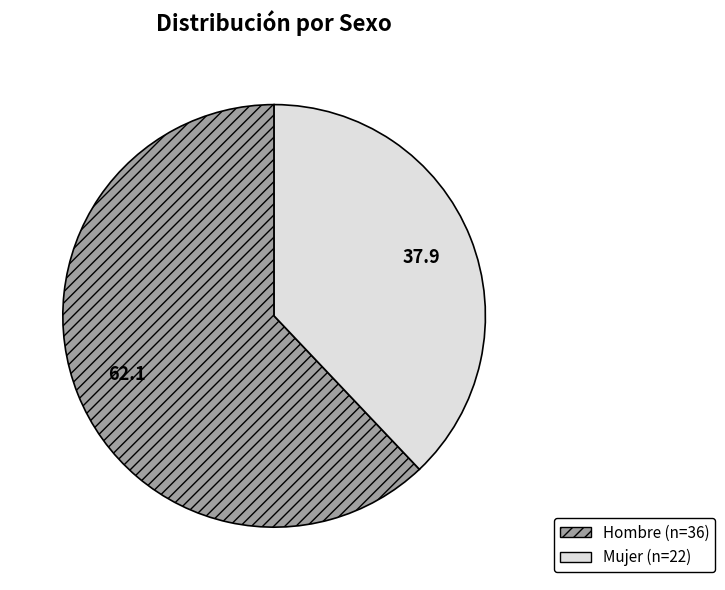

How many slices are in this pie chart?

2